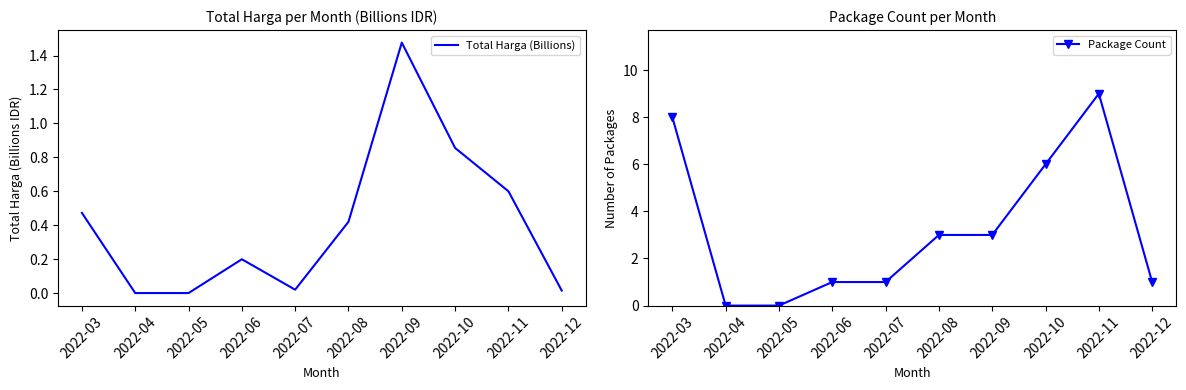

True or false: Package Count and Total Harga (Billions) intersect in this chart.

False